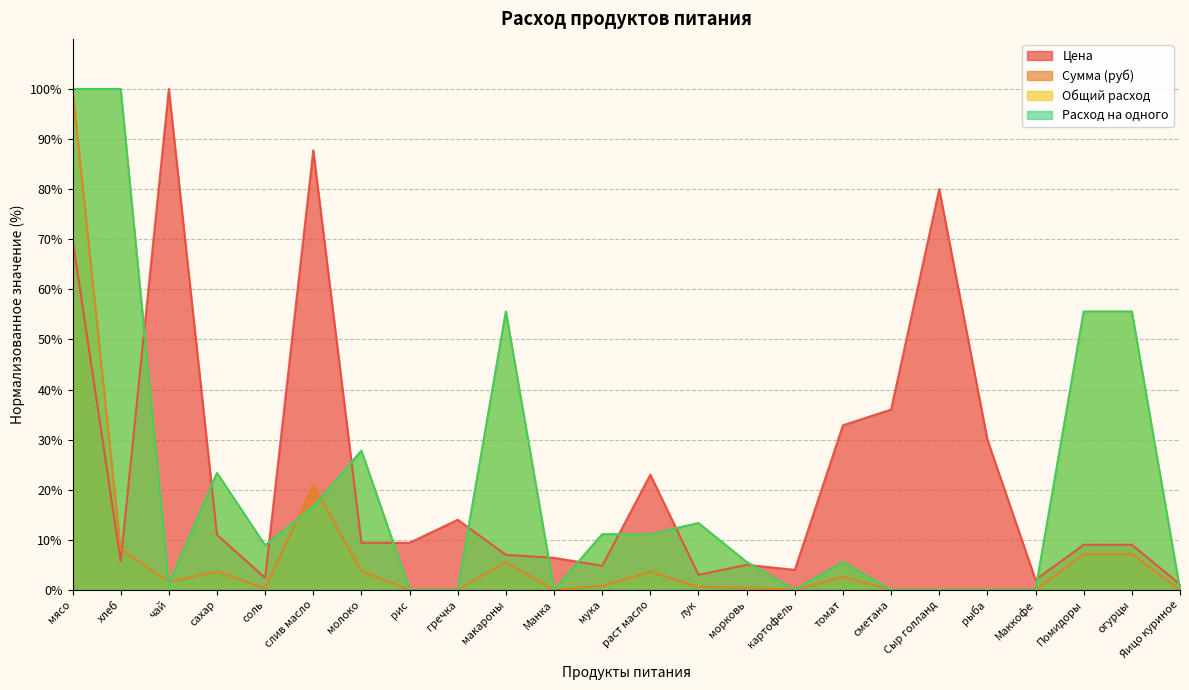

True or false: Общий расход has more than 2 interior local peaks.

True